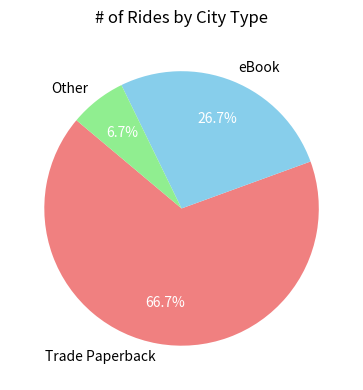

Count the number of slices in the pie.

3